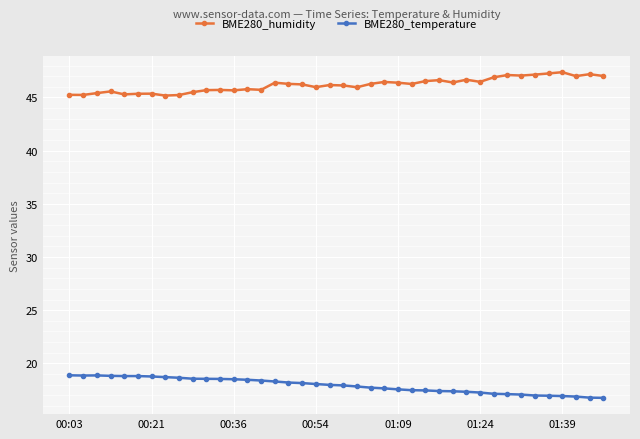

What is the value of the BME280_temperature point at the 35th from the left?

17.0